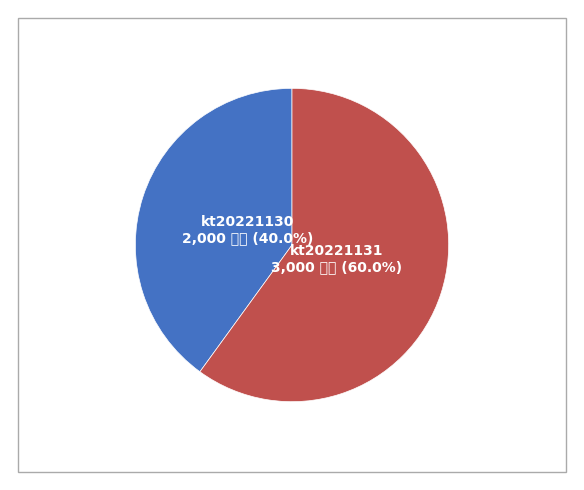

Is there any slice that represents more than half of the pie?

Yes